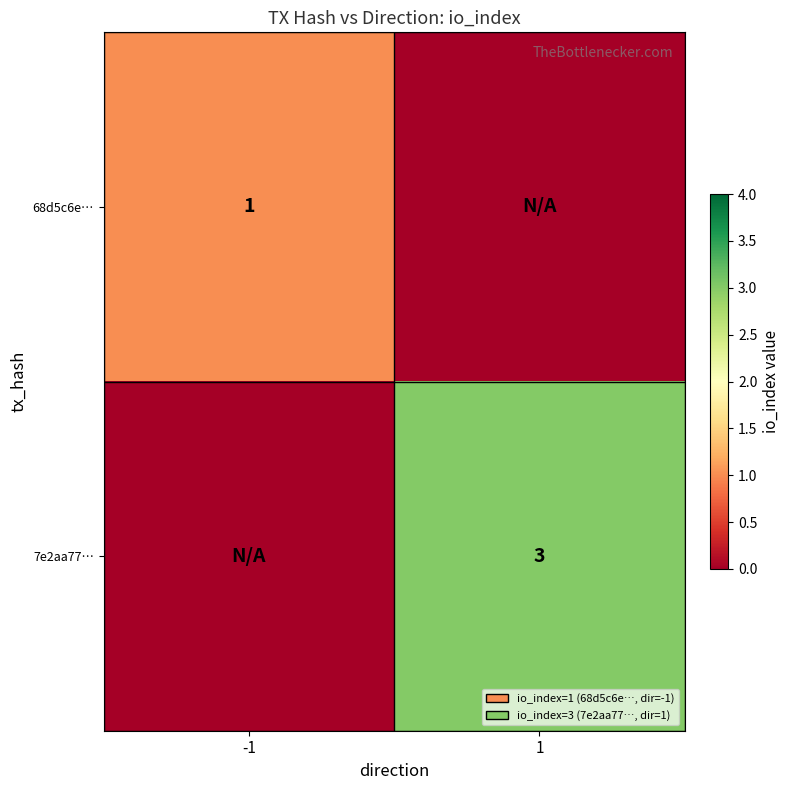

True or false: 68d5c6e… has a value of 1 at -1.

True